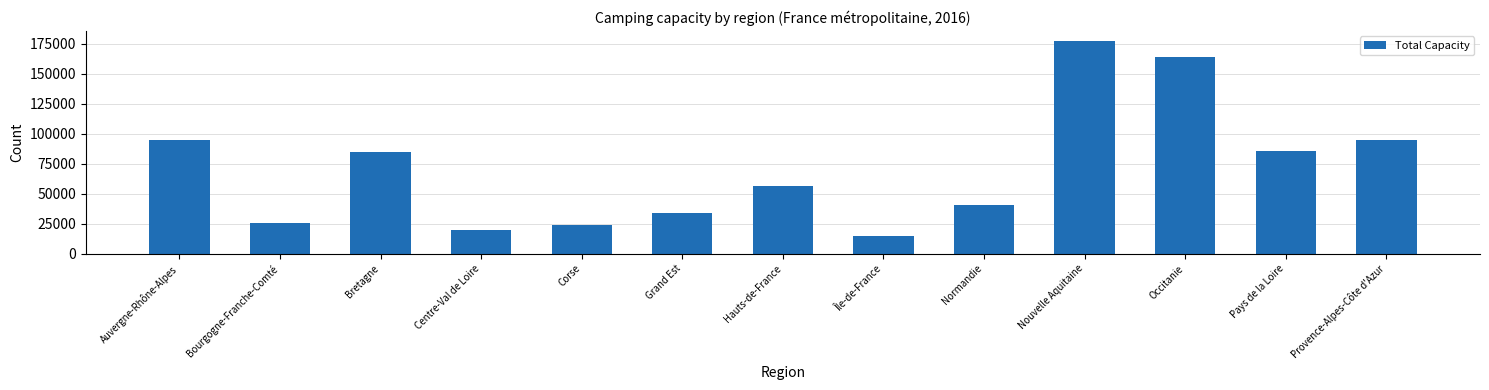

The value at Bretagne is 84681. True or false?

True